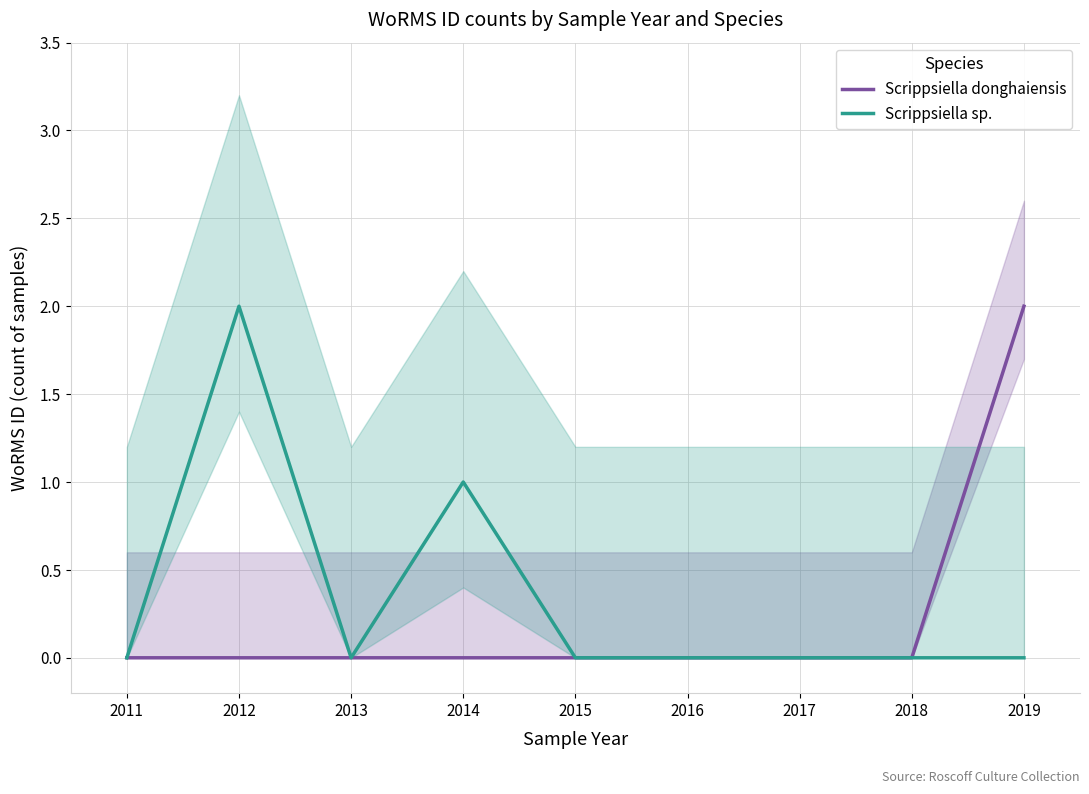

The value of Scrippsiella sp. at 2019 is -1. True or false?

False